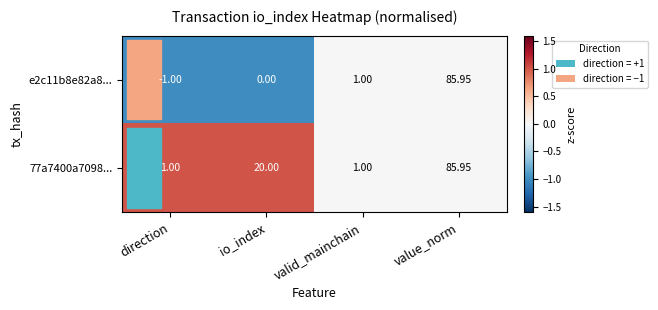

Which label corresponds to the largest value in the chart?

value_norm